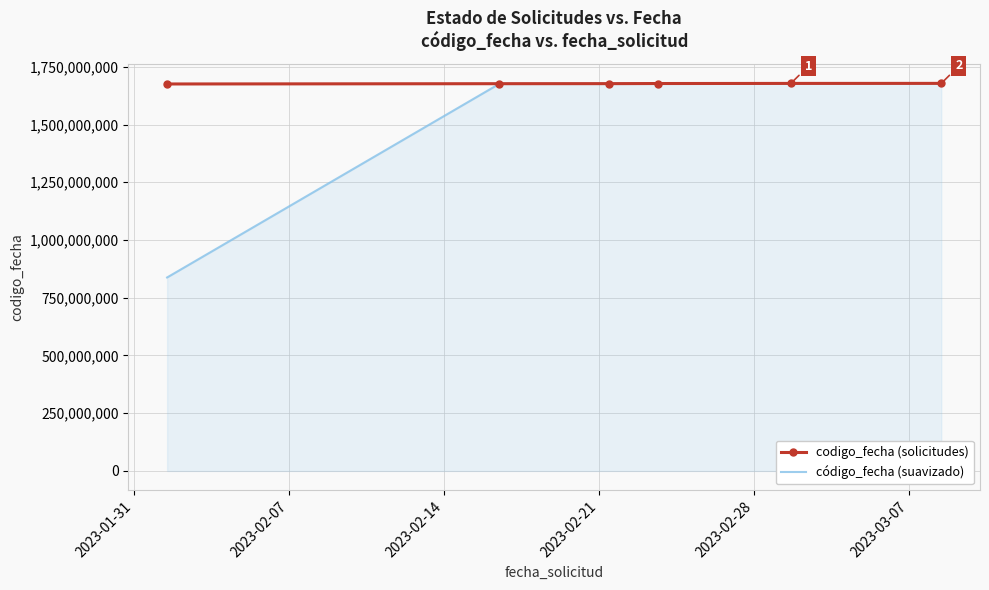

List the series in order of their overall mean, lowest first.

código_fecha (suavizado), codigo_fecha (solicitudes)